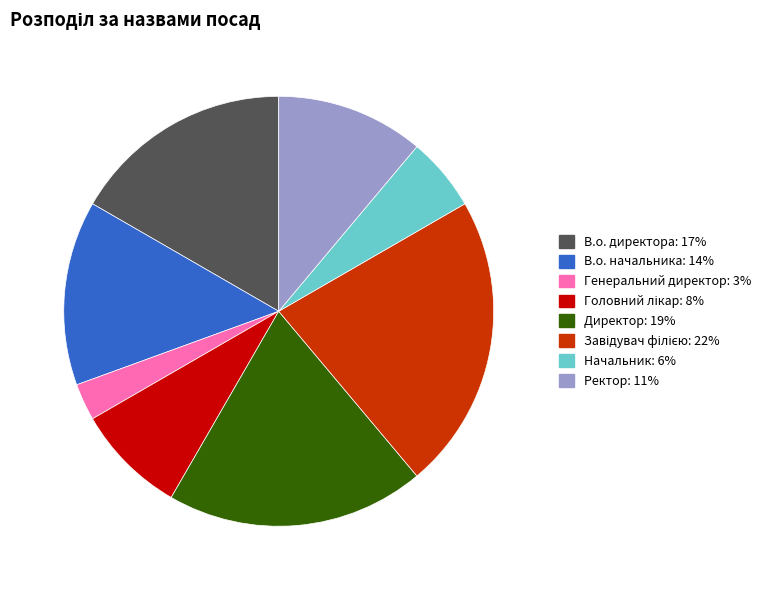

Which slice is the smallest?

Генеральний директор